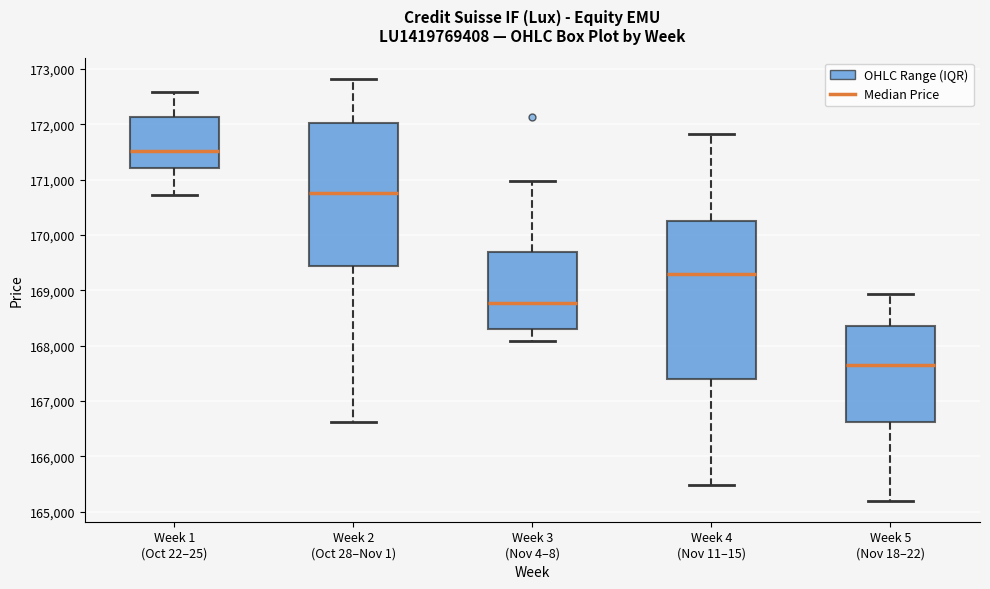

Reading left to right, transcribe this box plot: for each box, give where its median line is, the range the box spans, and where its two whiskers end, as read against the y-axis. The values are not printed on the chart, so give them approximately, as read against the axis.

Week 1 (Oct 22–25): median 171500, box 171200 to 172100, whiskers 170700 to 172600
Week 2 (Oct 28–Nov 1): median 170800, box 169400 to 172000, whiskers 166600 to 172800
Week 3 (Nov 4–8): median 168800, box 168300 to 169700, whiskers 168100 to 171000
Week 4 (Nov 11–15): median 169300, box 167400 to 170300, whiskers 165500 to 171800
Week 5 (Nov 18–22): median 167700, box 166600 to 168400, whiskers 165200 to 168900